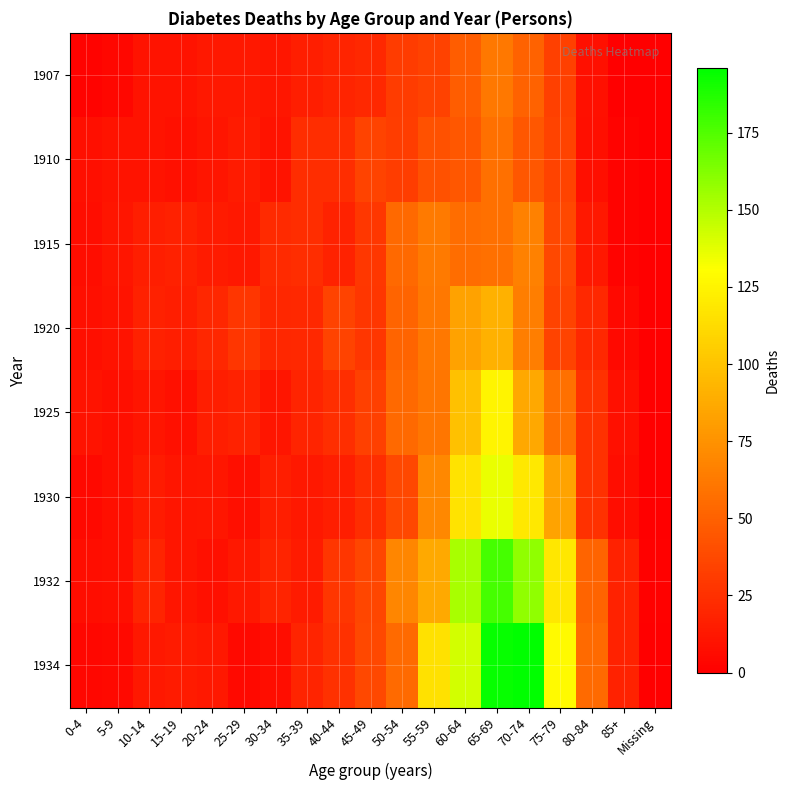

Count the number of data series in this chart.

8